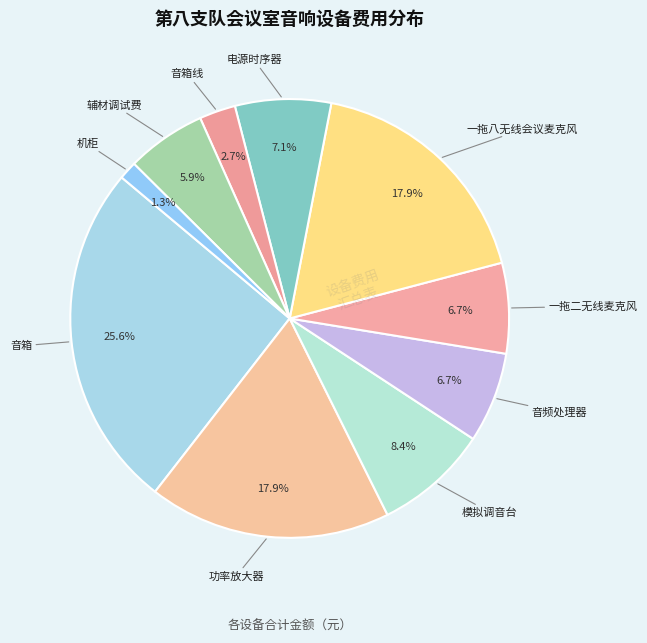

How many segments does this pie chart have?

10